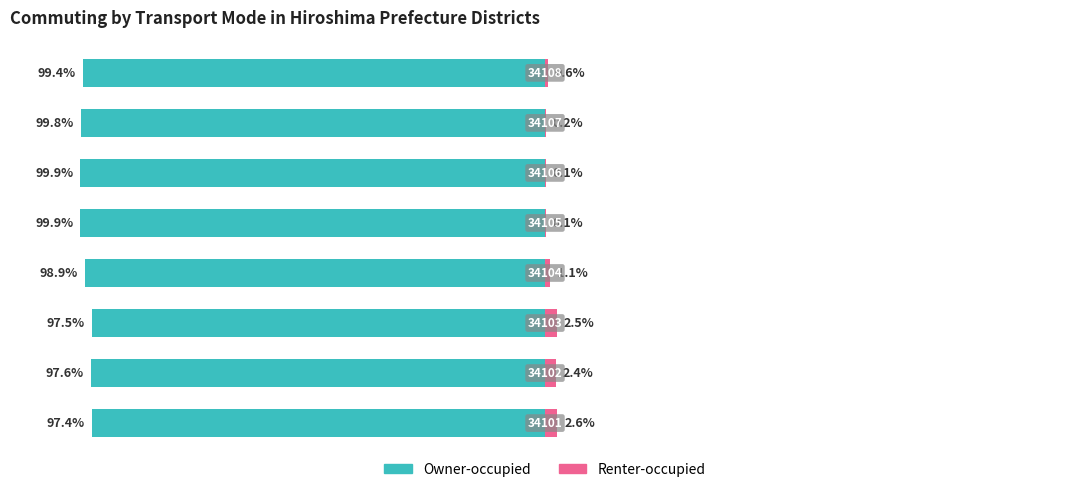

Are the bars horizontal?

Yes